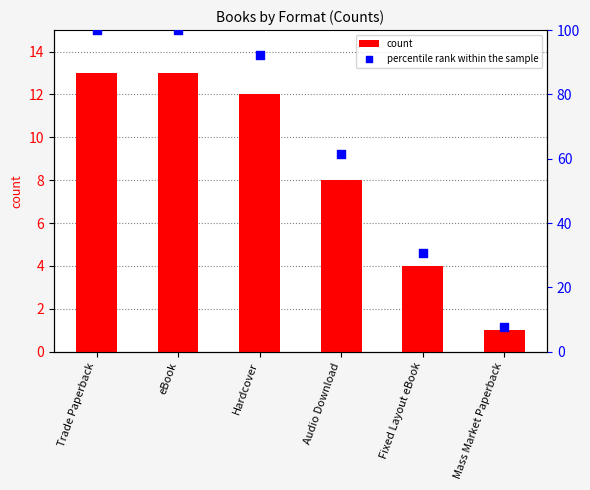

At which category is the sum across all series the highest?

Trade Paperback